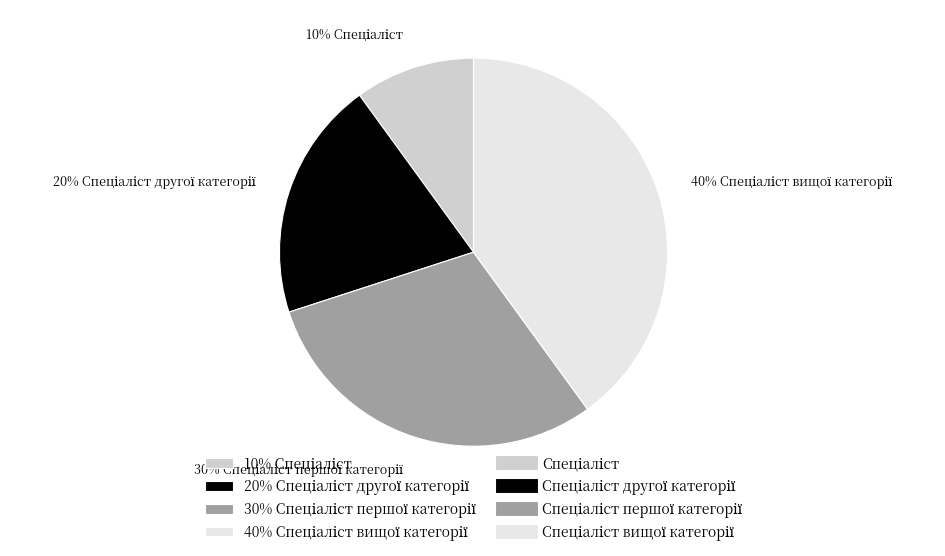

Is there any slice that represents more than half of the pie?

No